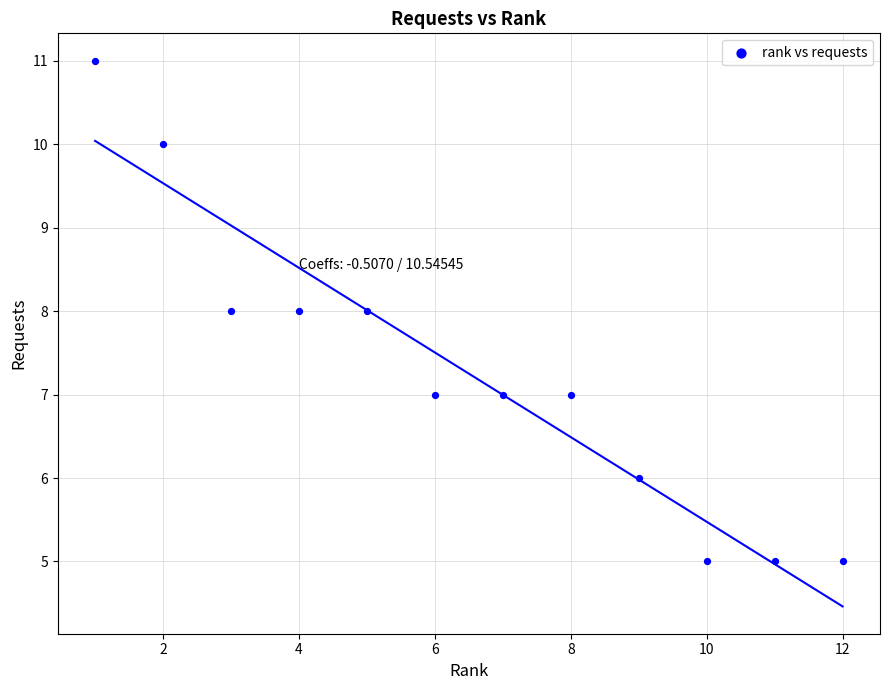

What is the range of Y values (max minus min)?

6